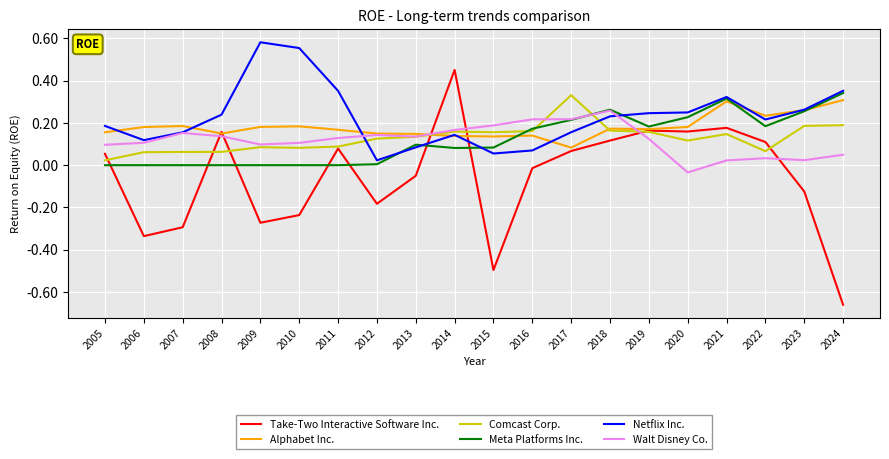

How many lines are shown in the chart?

6